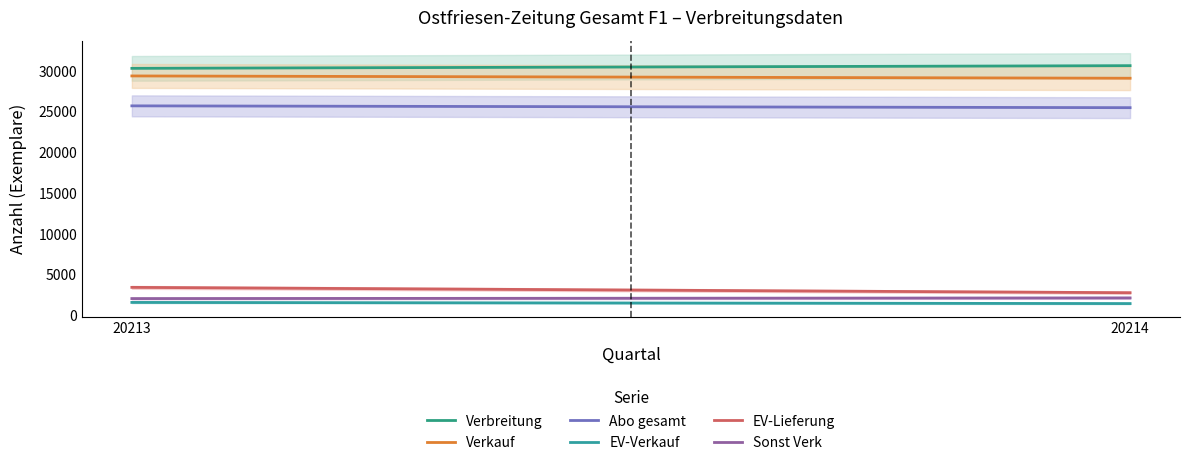

Between 20214 and 20213, which is larger?

20214